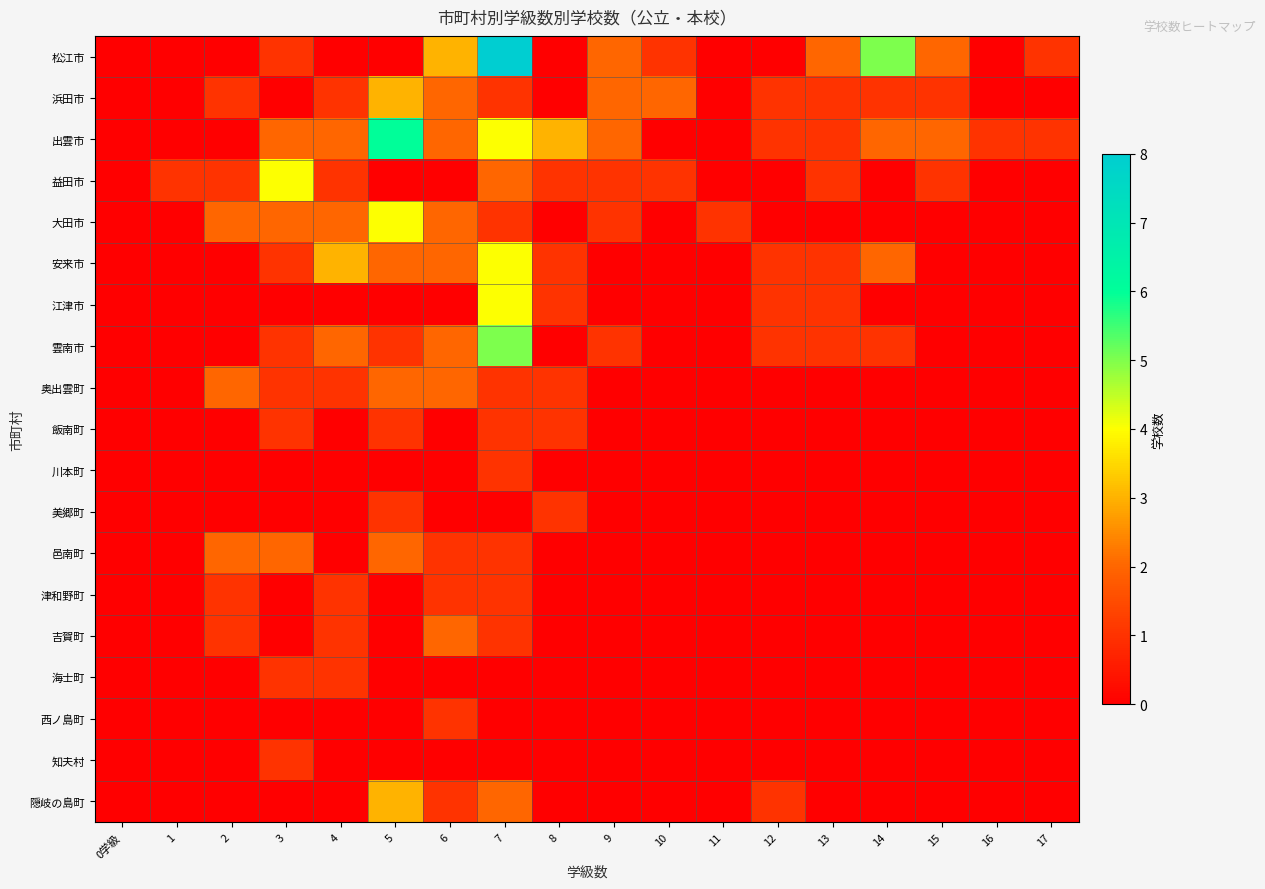

What is the greatest value displayed?

8